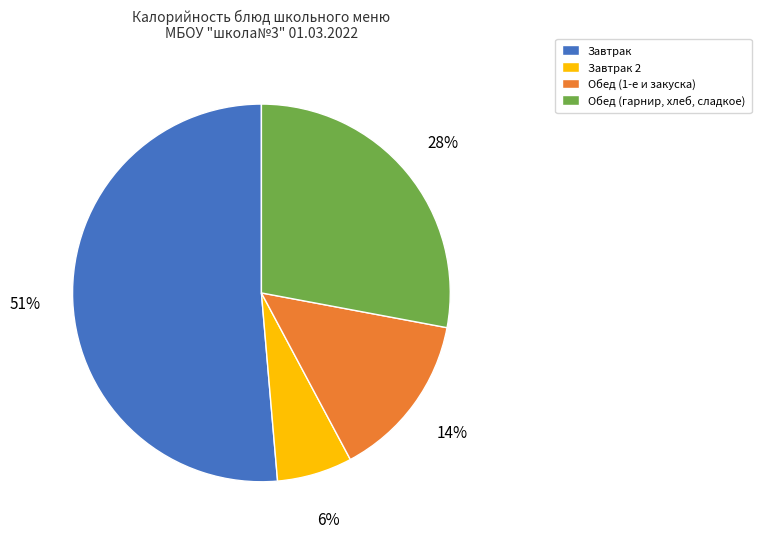

Is it true that Обед (1-е и закуска) is 14% of the pie?

True